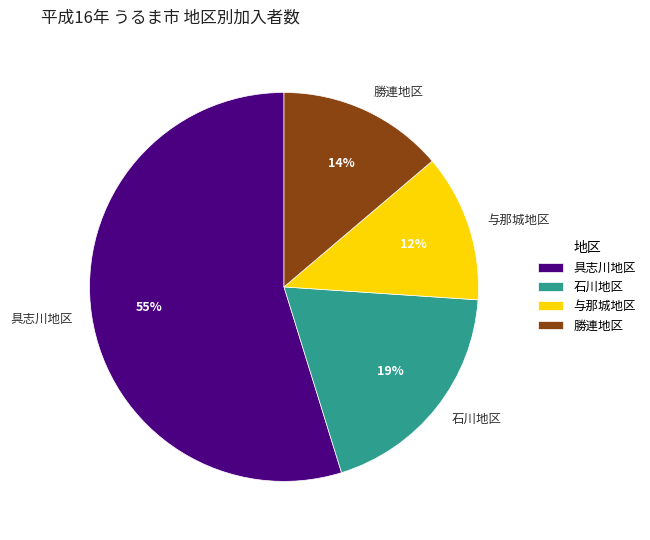

What is the ratio of the value at 石川地区 to the value at 具志川地区?

0.3